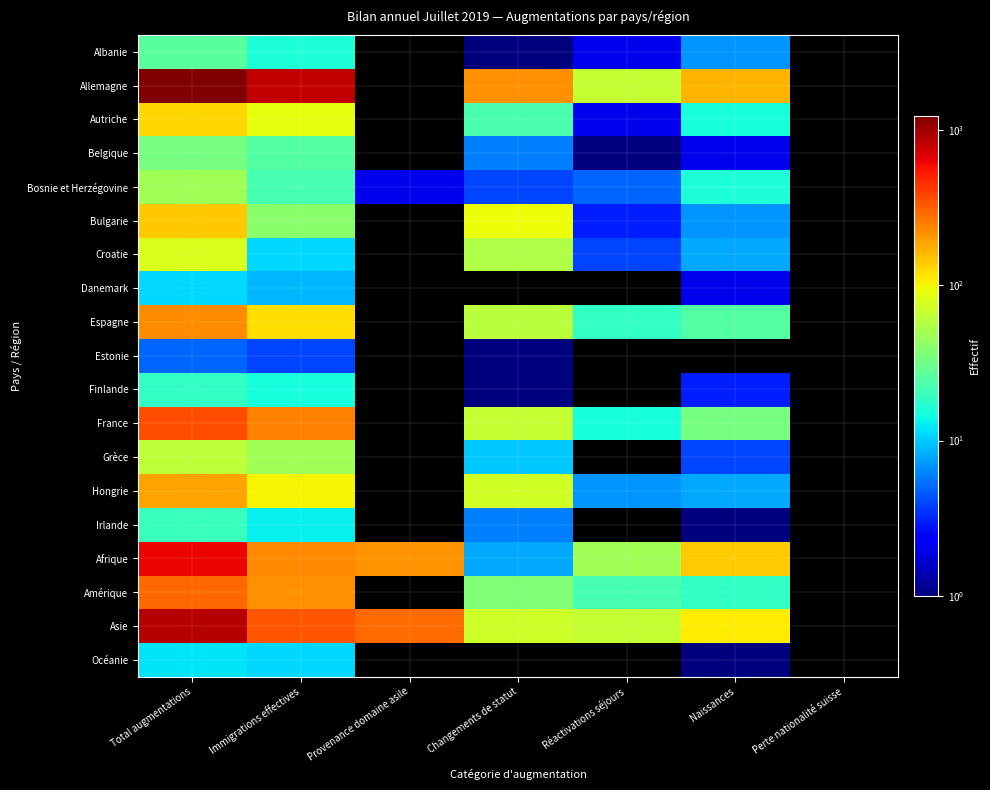

Reading left to right, extract all data points from this chart.

Albanie: Total augmentations=26	Immigrations effectives=16	Provenance domaine asile=0	Changements de statut=1	Réactivations séjours=2	Naissances=7	Perte nationalité suisse=0
Allemagne: Total augmentations=1241	Immigrations effectives=797	Provenance domaine asile=0	Changements de statut=215	Réactivations séjours=66	Naissances=163	Perte nationalité suisse=0
Autriche: Total augmentations=129	Immigrations effectives=89	Provenance domaine asile=0	Changements de statut=23	Réactivations séjours=2	Naissances=15	Perte nationalité suisse=0
Belgique: Total augmentations=34	Immigrations effectives=25	Provenance domaine asile=0	Changements de statut=6	Réactivations séjours=1	Naissances=2	Perte nationalité suisse=0
Bosnie et Herzégovine: Total augmentations=49	Immigrations effectives=22	Provenance domaine asile=2	Changements de statut=4	Réactivations séjours=5	Naissances=16	Perte nationalité suisse=0
Bulgarie: Total augmentations=144	Immigrations effectives=40	Provenance domaine asile=0	Changements de statut=94	Réactivations séjours=3	Naissances=7	Perte nationalité suisse=0
Croatie: Total augmentations=79	Immigrations effectives=11	Provenance domaine asile=0	Changements de statut=56	Réactivations séjours=4	Naissances=8	Perte nationalité suisse=0
Danemark: Total augmentations=11	Immigrations effectives=9	Provenance domaine asile=0	Changements de statut=0	Réactivations séjours=0	Naissances=2	Perte nationalité suisse=0
Espagne: Total augmentations=225	Immigrations effectives=120	Provenance domaine asile=0	Changements de statut=61	Réactivations séjours=19	Naissances=25	Perte nationalité suisse=0
Estonie: Total augmentations=5	Immigrations effectives=4	Provenance domaine asile=0	Changements de statut=1	Réactivations séjours=0	Naissances=0	Perte nationalité suisse=0
Finlande: Total augmentations=19	Immigrations effectives=15	Provenance domaine asile=0	Changements de statut=1	Réactivations séjours=0	Naissances=3	Perte nationalité suisse=0
France: Total augmentations=357	Immigrations effectives=243	Provenance domaine asile=0	Changements de statut=65	Réactivations séjours=15	Naissances=34	Perte nationalité suisse=0
Grèce: Total augmentations=63	Immigrations effectives=49	Provenance domaine asile=0	Changements de statut=10	Réactivations séjours=0	Naissances=4	Perte nationalité suisse=0
Hongrie: Total augmentations=192	Immigrations effectives=104	Provenance domaine asile=0	Changements de statut=73	Réactivations séjours=7	Naissances=8	Perte nationalité suisse=0
Irlande: Total augmentations=20	Immigrations effectives=13	Provenance domaine asile=0	Changements de statut=6	Réactivations séjours=0	Naissances=1	Perte nationalité suisse=0
Afrique: Total augmentations=636	Immigrations effectives=228	Provenance domaine asile=212	Changements de statut=8	Réactivations séjours=48	Naissances=140	Perte nationalité suisse=0
Amérique: Total augmentations=299	Immigrations effectives=221	Provenance domaine asile=0	Changements de statut=37	Réactivations séjours=22	Naissances=19	Perte nationalité suisse=0
Asie: Total augmentations=874	Immigrations effectives=343	Provenance domaine asile=286	Changements de statut=71	Réactivations séjours=65	Naissances=109	Perte nationalité suisse=0
Océanie: Total augmentations=12	Immigrations effectives=11	Provenance domaine asile=0	Changements de statut=0	Réactivations séjours=0	Naissances=1	Perte nationalité suisse=0